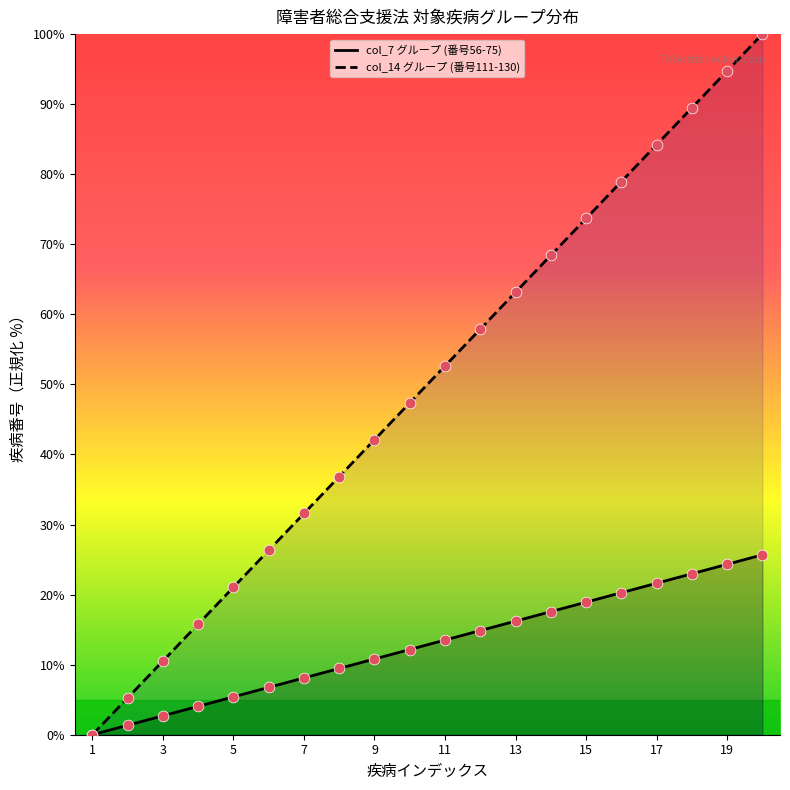

Which series has the largest total across all categories?

col_14 データ点